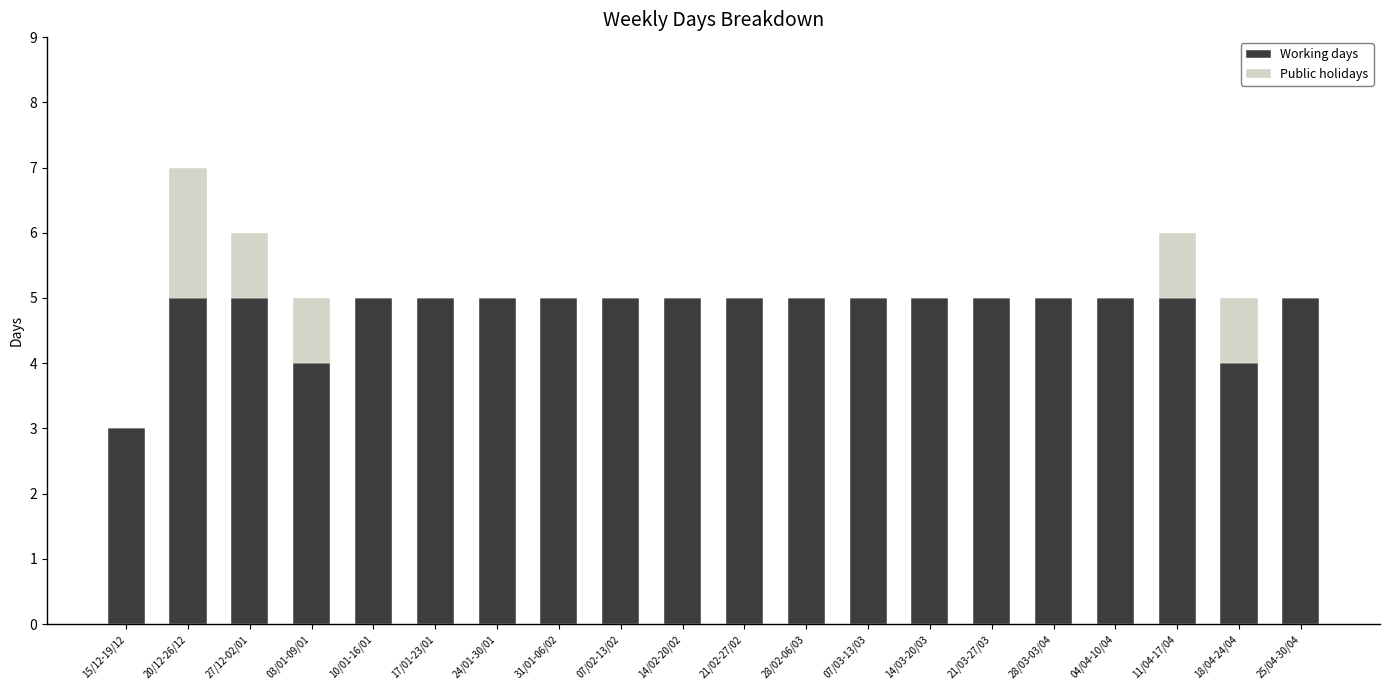

At which category is the sum across all series the highest?

20/12-26/12